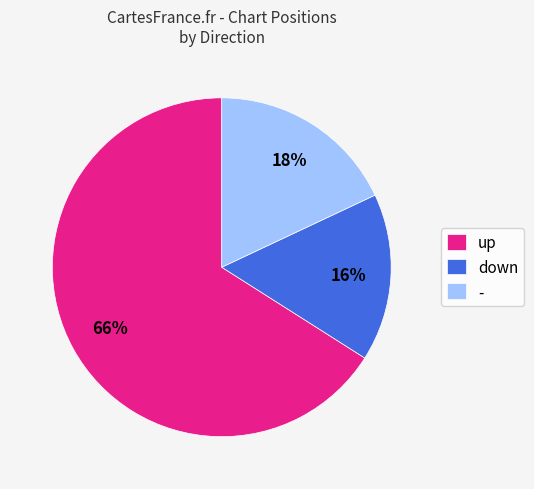

The down slice represents 23% of the pie. True or false?

False